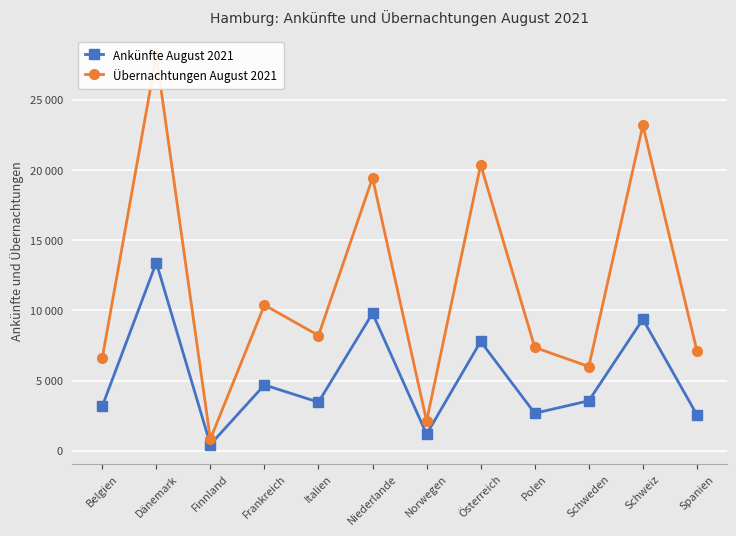

The value of Ankünfte August 2021 at Norwegen is 1183. True or false?

True